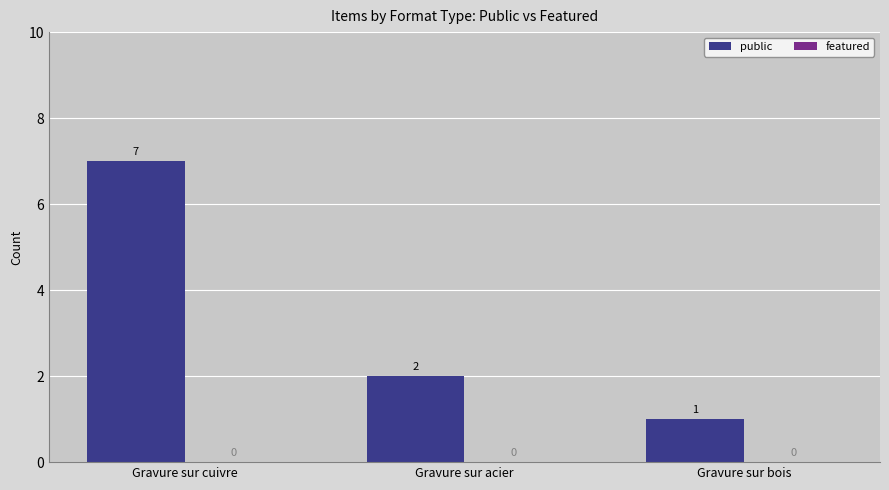

True or false: the data shows 1 at Gravure sur bois.

True